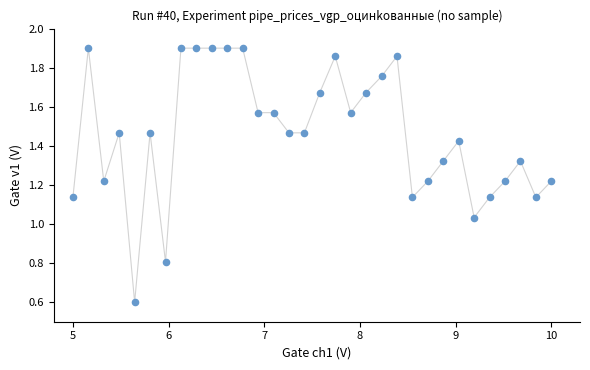

What is the range of X values (max minus min)?

5.0